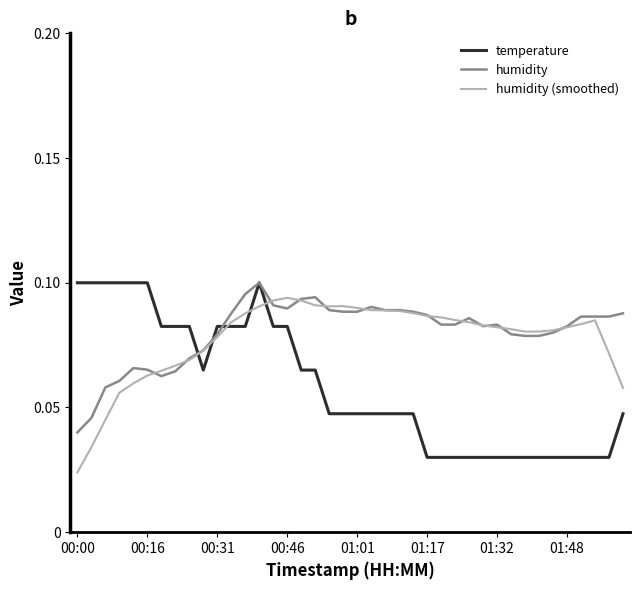

How many lines are shown in the chart?

3